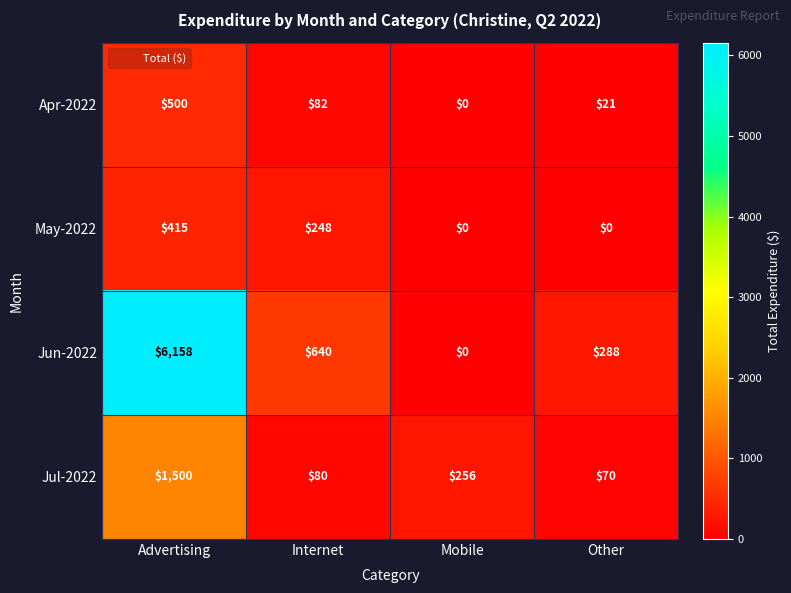

What is the total value across all series at Other?

379